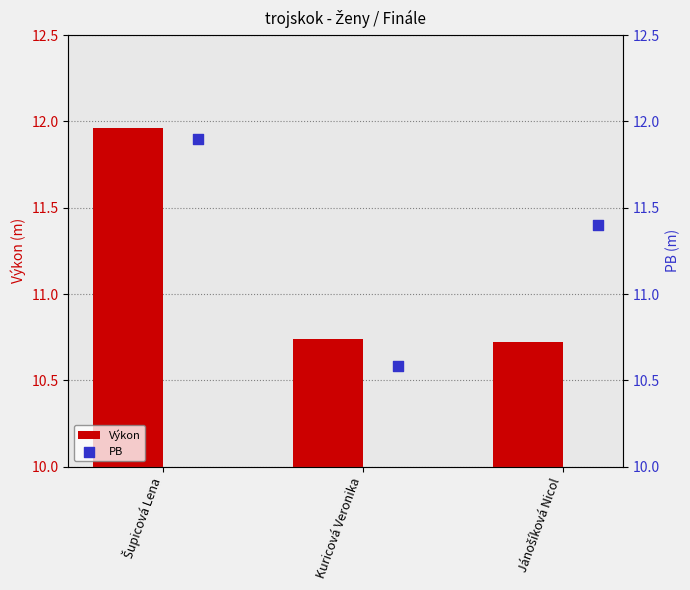

At which category is the sum across all series the highest?

Šupicová Lena